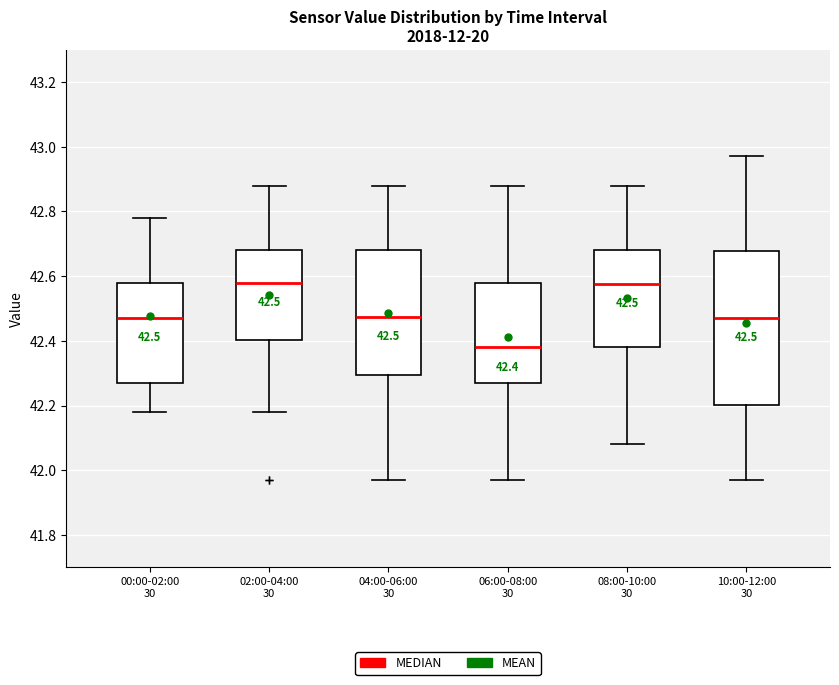

Comparing the boxes themselves (not the whiskers), which one is the tallest?

10:00-12:00 30